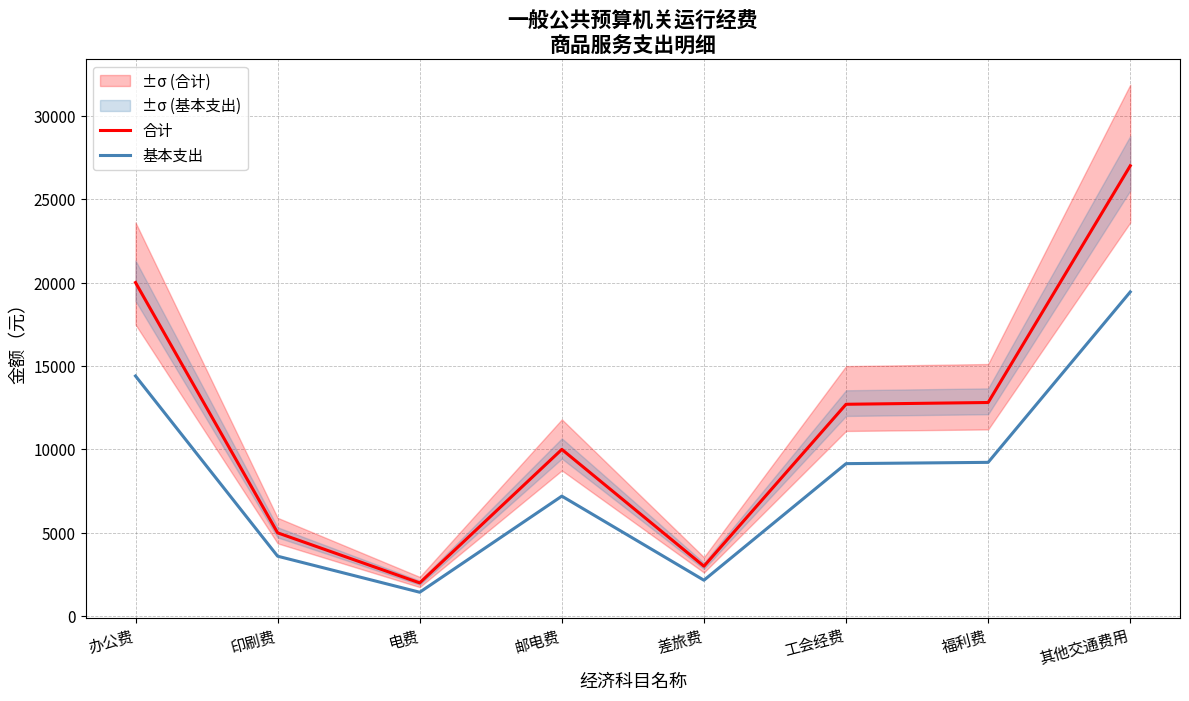

What are all the series names shown in the legend?

合计, 基本支出